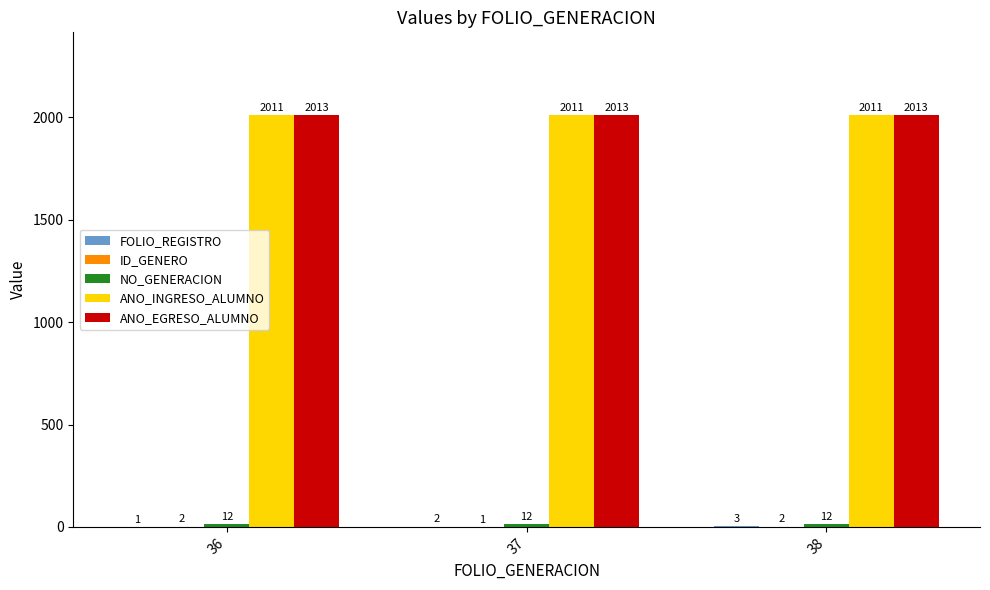

What is the spread (max minus min) of values at 36?

2012